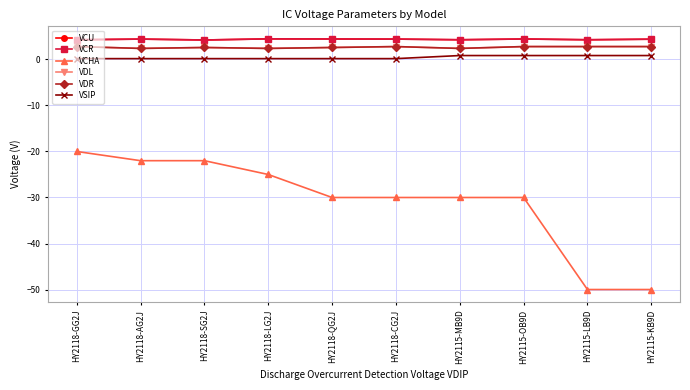

Reading left to right, transcribe all the data shown in this chart.

VCU: HY2118-GG2J=4.3	HY2118-AG2J=4.4	HY2118-SG2J=4.2	HY2118-LG2J=4.5	HY2118-QG2J=4.5	HY2118-CG2J=4.4	HY2115-MB9D=4.3	HY2115-OB9D=4.5	HY2115-LB9D=4.3	HY2115-KB9D=4.4
VCR: HY2118-GG2J=4.3	HY2118-AG2J=4.4	HY2118-SG2J=4.2	HY2118-LG2J=4.5	HY2118-QG2J=4.5	HY2118-CG2J=4.4	HY2115-MB9D=4.3	HY2115-OB9D=4.5	HY2115-LB9D=4.3	HY2115-KB9D=4.4
VCHA: HY2118-GG2J=-20.0	HY2118-AG2J=-22.0	HY2118-SG2J=-22.0	HY2118-LG2J=-25.0	HY2118-QG2J=-30.0	HY2118-CG2J=-30.0	HY2115-MB9D=-30.0	HY2115-OB9D=-30.0	HY2115-LB9D=-50.0	HY2115-KB9D=-50.0
VDL: HY2118-GG2J=2.8	HY2118-AG2J=2.4	HY2118-SG2J=2.6	HY2118-LG2J=2.4	HY2118-QG2J=2.6	HY2118-CG2J=2.8	HY2115-MB9D=2.4	HY2115-OB9D=2.8	HY2115-LB9D=2.8	HY2115-KB9D=2.8
VDR: HY2118-GG2J=2.8	HY2118-AG2J=2.4	HY2118-SG2J=2.6	HY2118-LG2J=2.4	HY2118-QG2J=2.6	HY2118-CG2J=2.8	HY2115-MB9D=2.4	HY2115-OB9D=2.8	HY2115-LB9D=2.8	HY2115-KB9D=2.8
VSIP: HY2118-GG2J=0.2	HY2118-AG2J=0.2	HY2118-SG2J=0.2	HY2118-LG2J=0.2	HY2118-QG2J=0.2	HY2118-CG2J=0.2	HY2115-MB9D=0.8	HY2115-OB9D=0.8	HY2115-LB9D=0.8	HY2115-KB9D=0.8